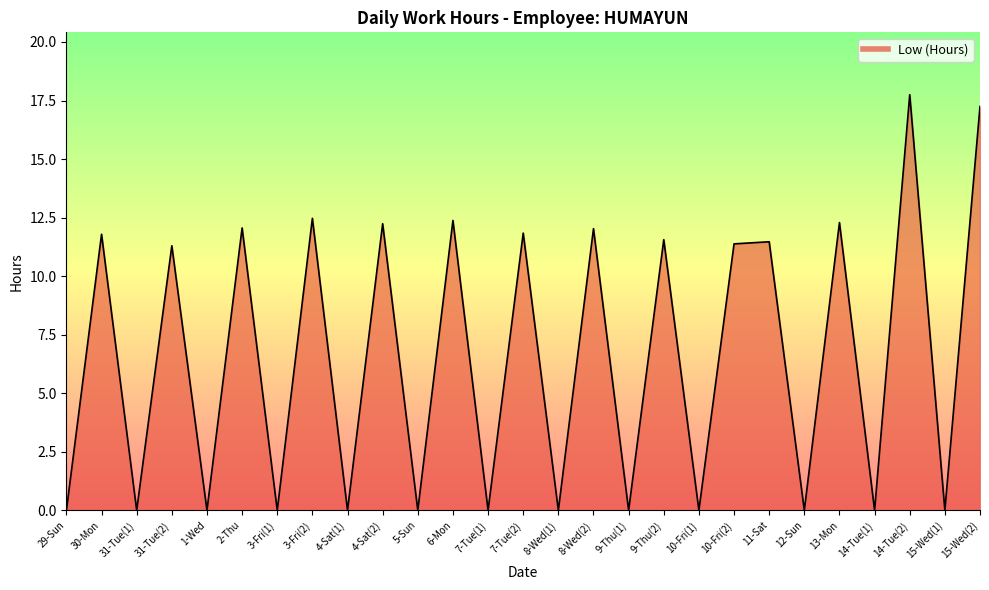

Which label corresponds to the largest value in the chart?

14-Tue(2)